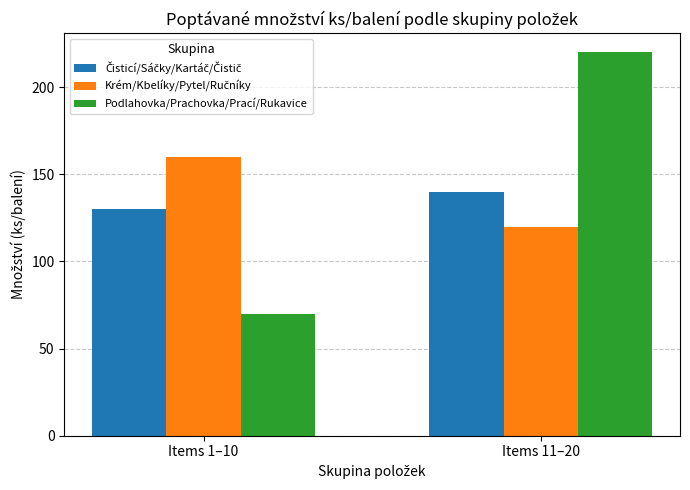

The value of Podlahovka/Prachovka/Prací/Rukavice at Items 11–20 is 286. True or false?

False